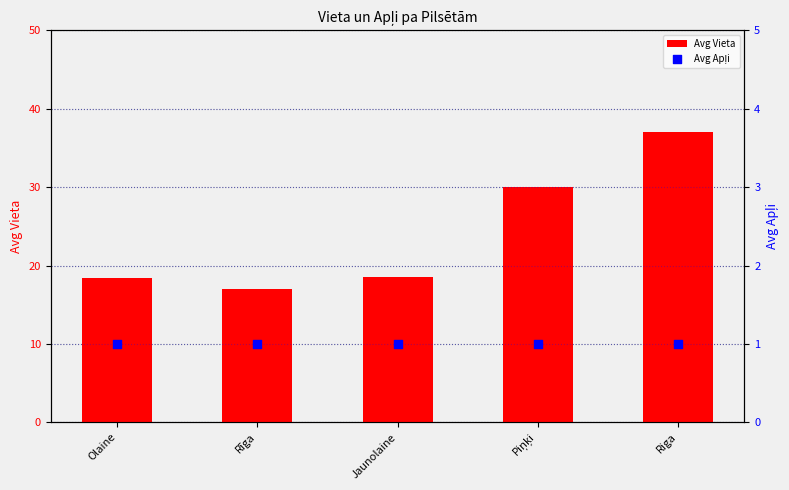

Is the value of Avg Apļi at Rīga greater than the value of Avg Vieta at Jaunolaine?

No